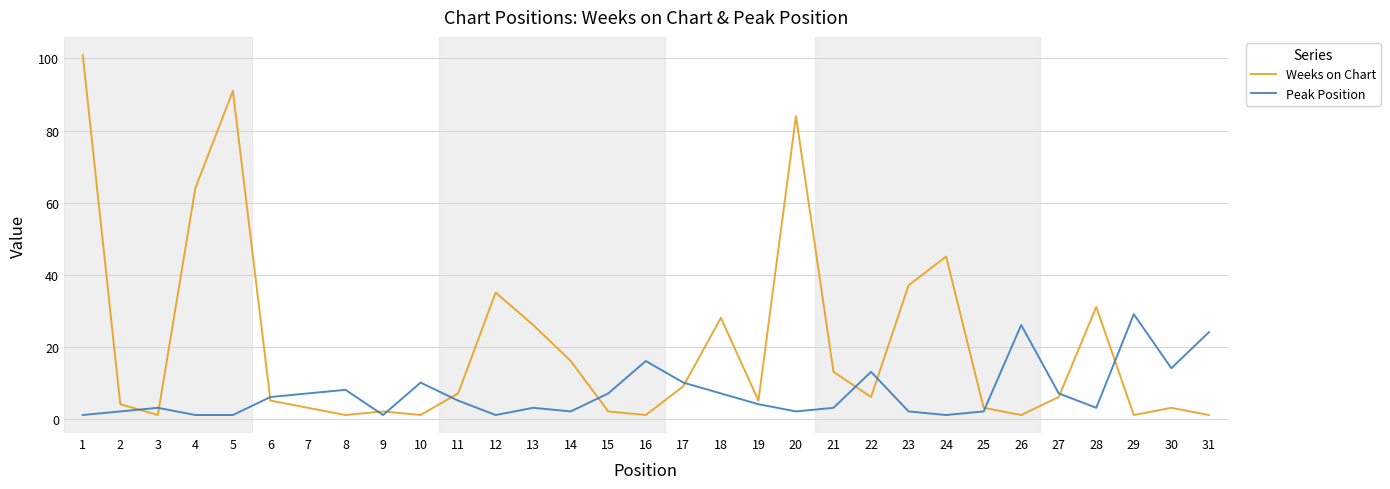

Reading right to left, transcribe all the data shown in this chart.

Weeks on Chart: 31=1	30=3	29=1	28=31	27=6	26=1	25=3	24=45	23=37	22=6	21=13	20=84	19=5	18=28	17=9	16=1	15=2	14=16	13=26	12=35	11=7	10=1	9=2	8=1	7=3	6=5	5=91	4=64	3=1	2=4	1=101
Peak Position: 31=24	30=14	29=29	28=3	27=7	26=26	25=2	24=1	23=2	22=13	21=3	20=2	19=4	18=7	17=10	16=16	15=7	14=2	13=3	12=1	11=5	10=10	9=1	8=8	7=7	6=6	5=1	4=1	3=3	2=2	1=1